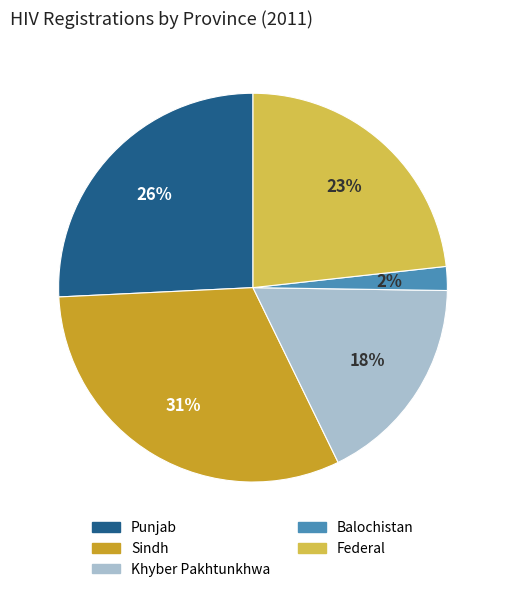

Combined, do Khyber Pakhtunkhwa and Federal account for over 50%?

No